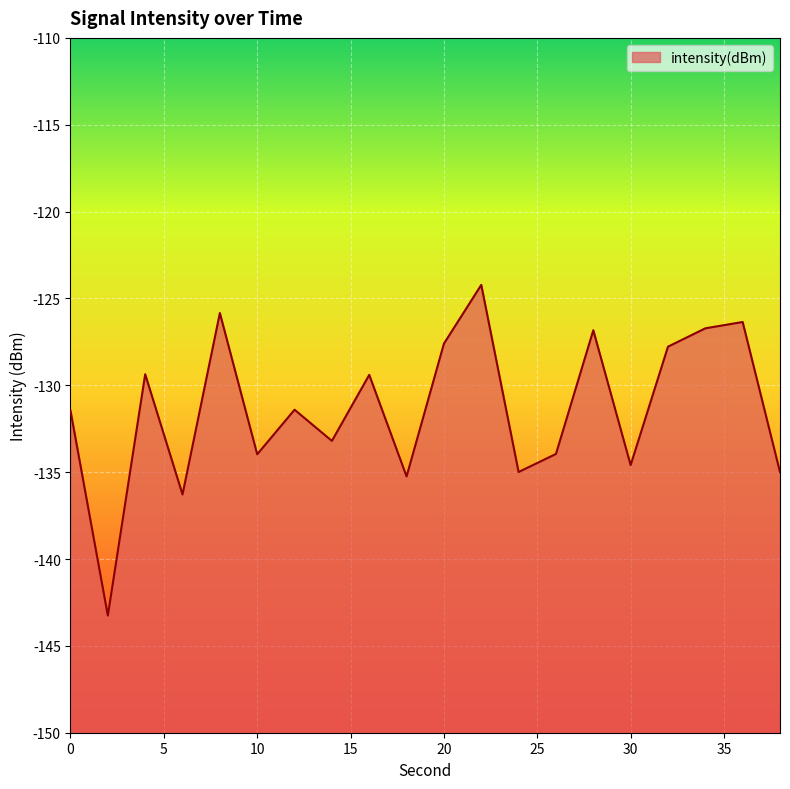

What is the value of the 7th point from the left?

-131.4